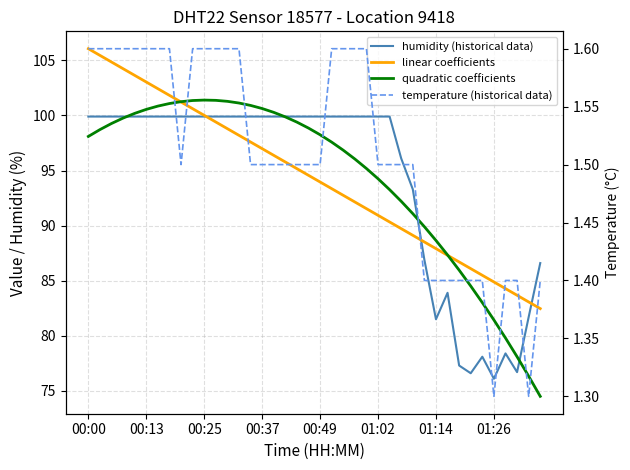

True or false: quadratic coefficients has more than 0 points higher than both neighbors.

True